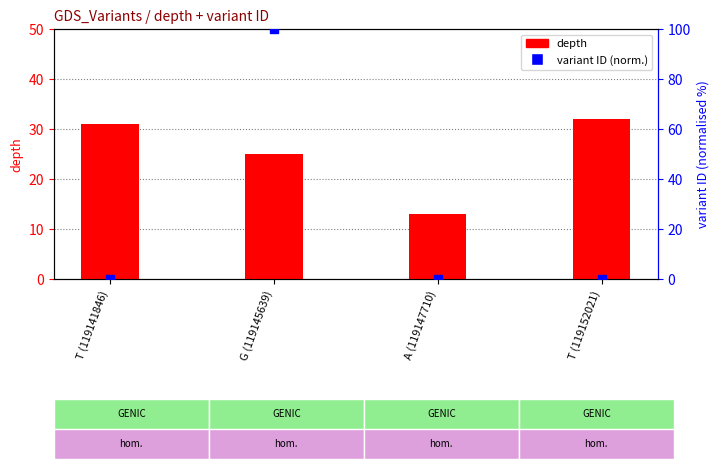

Which series reaches the maximum Y coordinate?

variant ID (normalised)